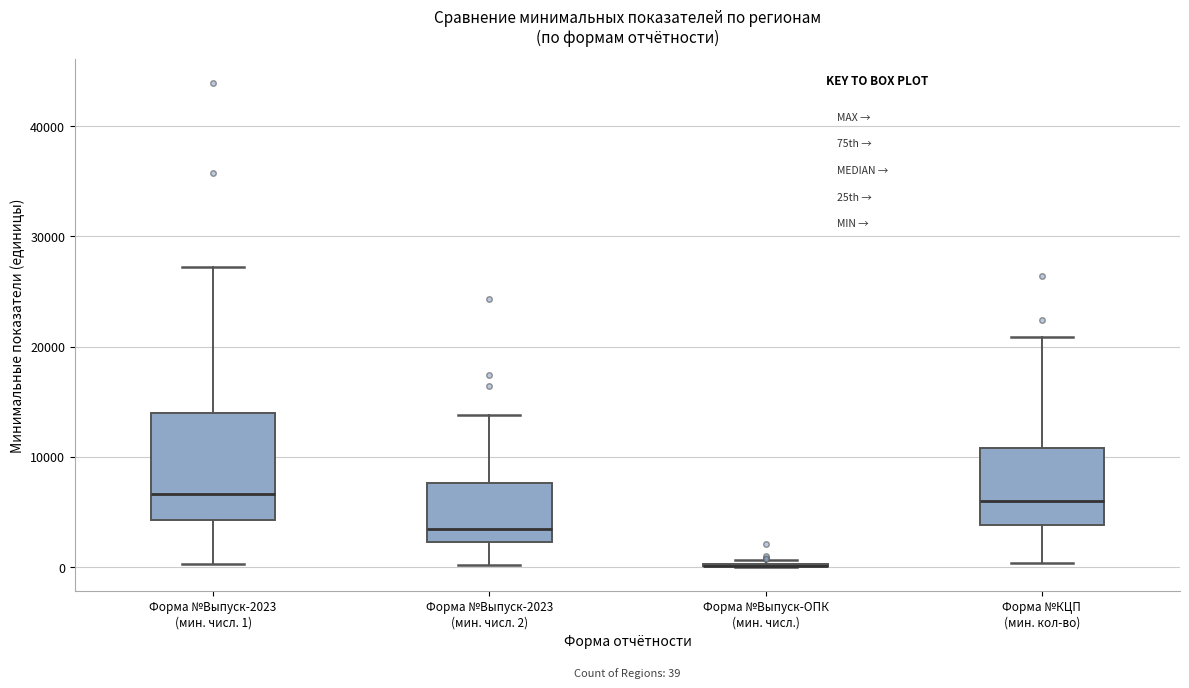

Comparing the boxes themselves (not the whiskers), which one is the tallest?

Форма №Выпуск-2023 (мин. числ. 1)